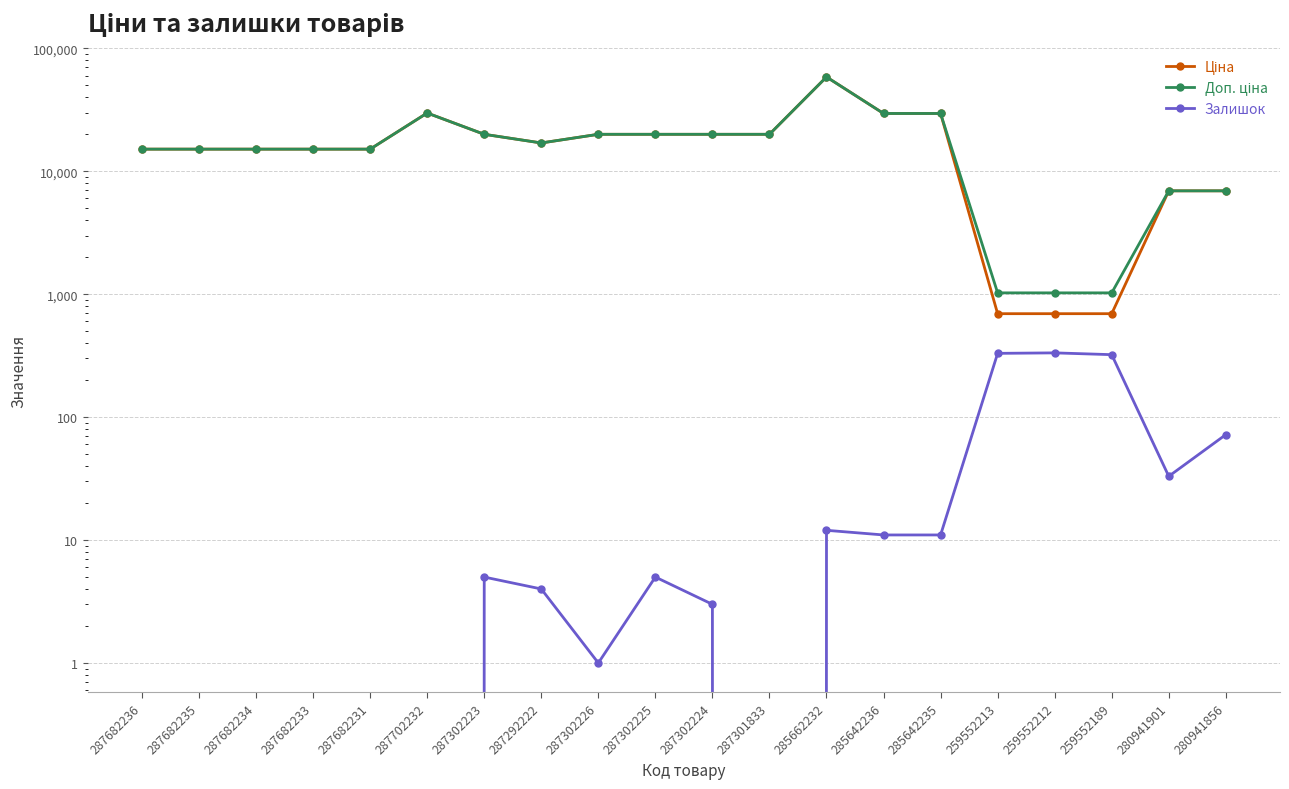

What is the difference between the highest and lowest values at 285642236?

29480.5